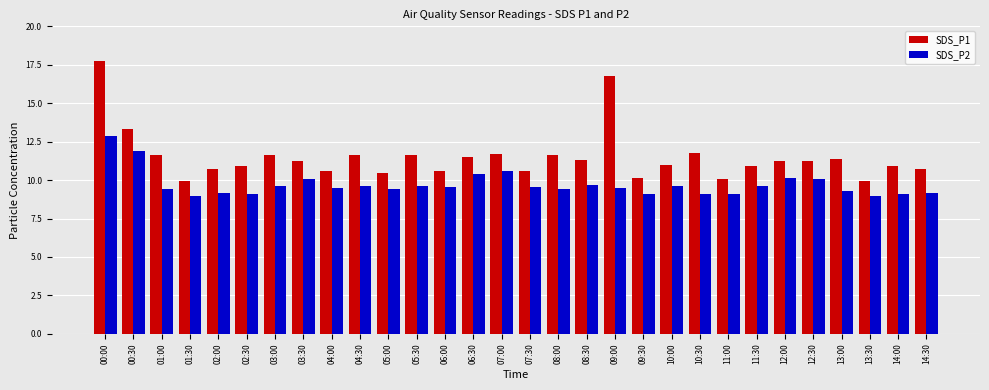

What is the spread (max minus min) of values at 06:30?

1.1